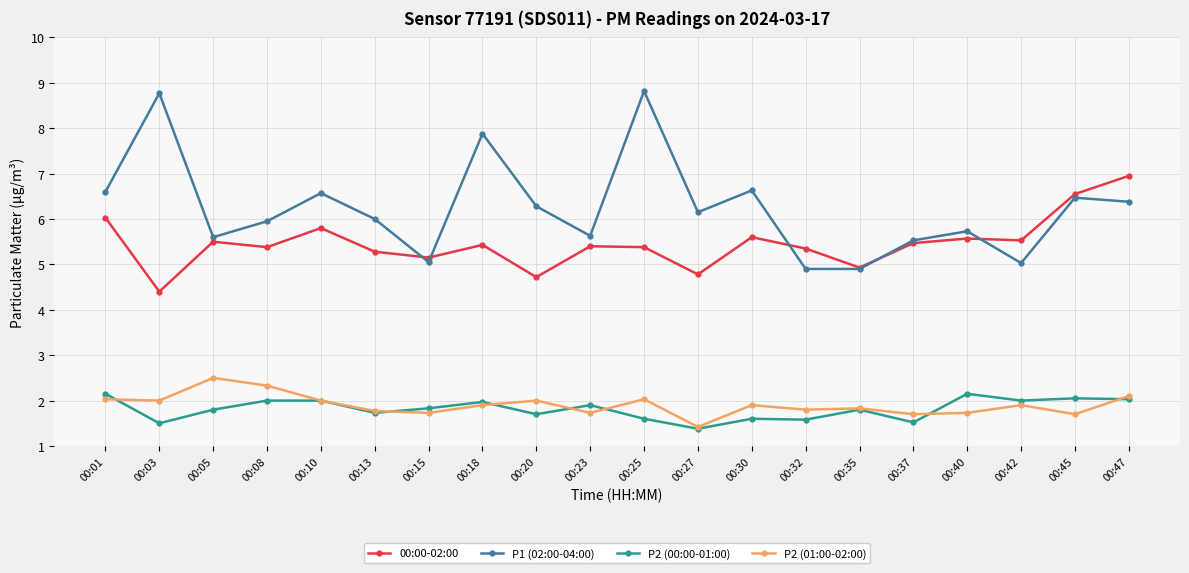

Where do P2 (01:00-02:00) and P2 (00:00-01:00) first cross each other?

00:01 and 00:03